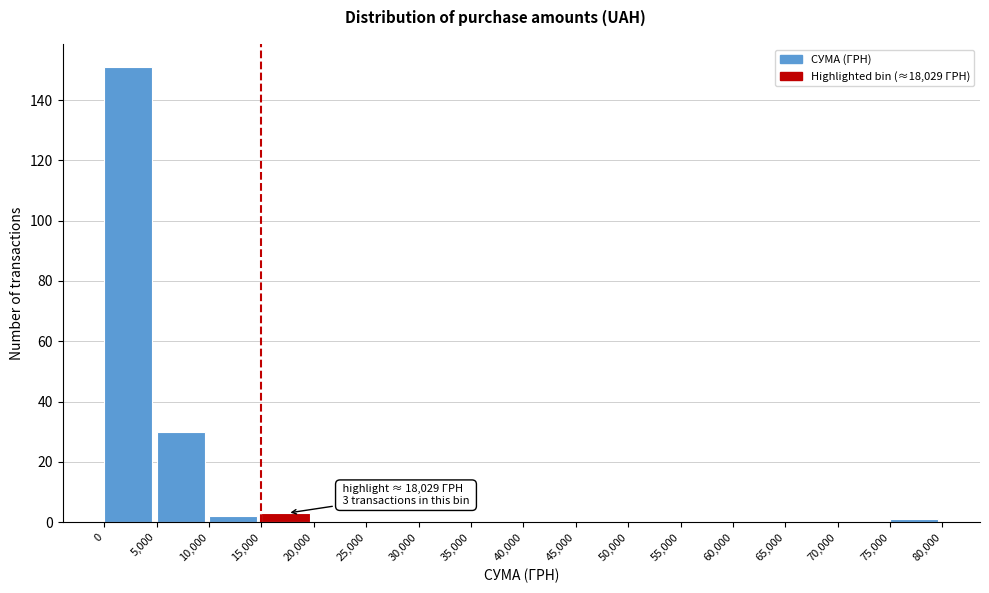

Which range on the x-axis has the tallest bar?

0 to 5,000